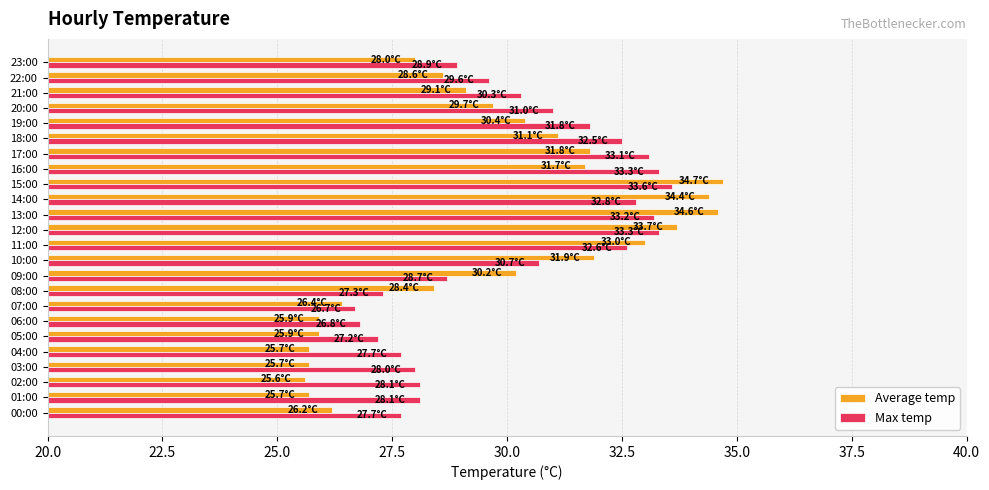

What is the difference between the highest and lowest values at 16:00?

1.6